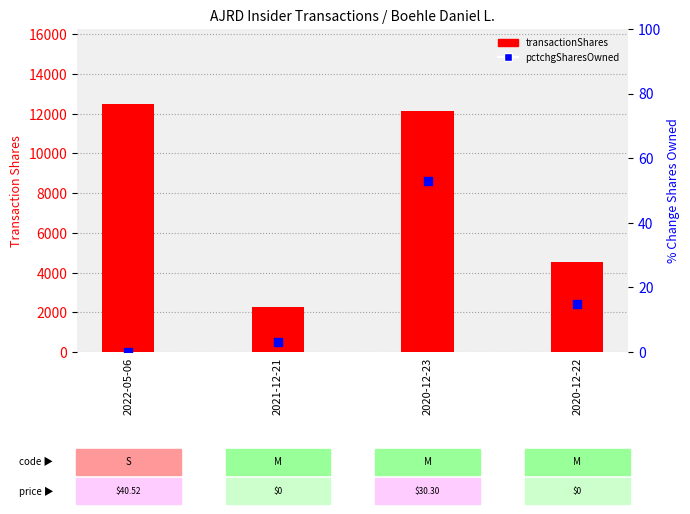

What is the total value across all series at 2020-12-23?

12200